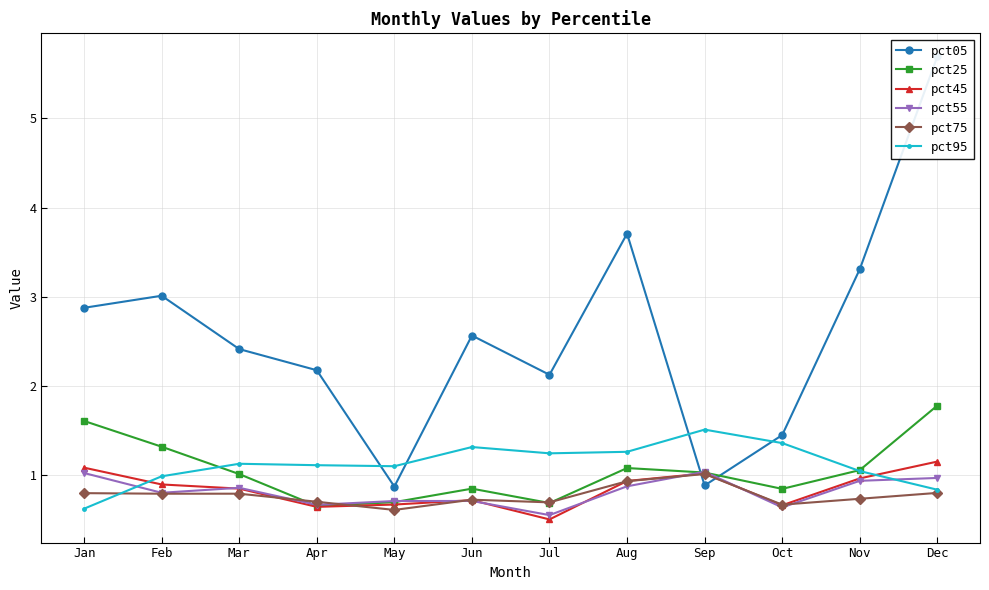

What is the highest value of the pct25 series?

1.8